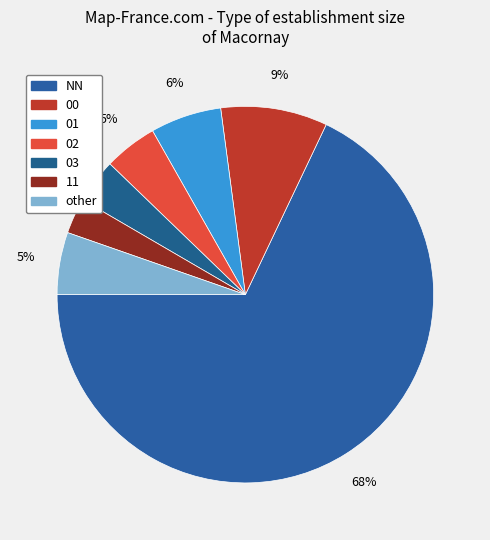

Which category accounts for the majority?

NN